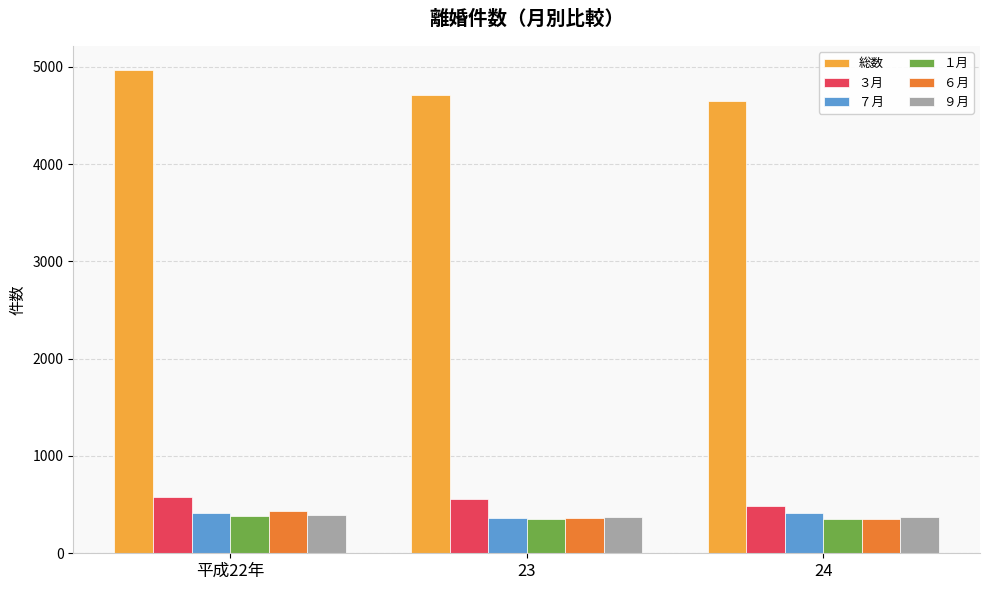

What is the spread (max minus min) of values at 23?

4360